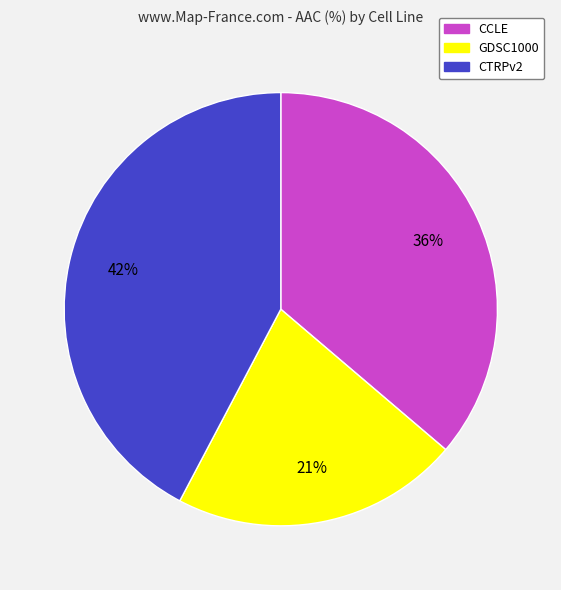

Between CTRPv2 and CCLE, which is larger?

CTRPv2